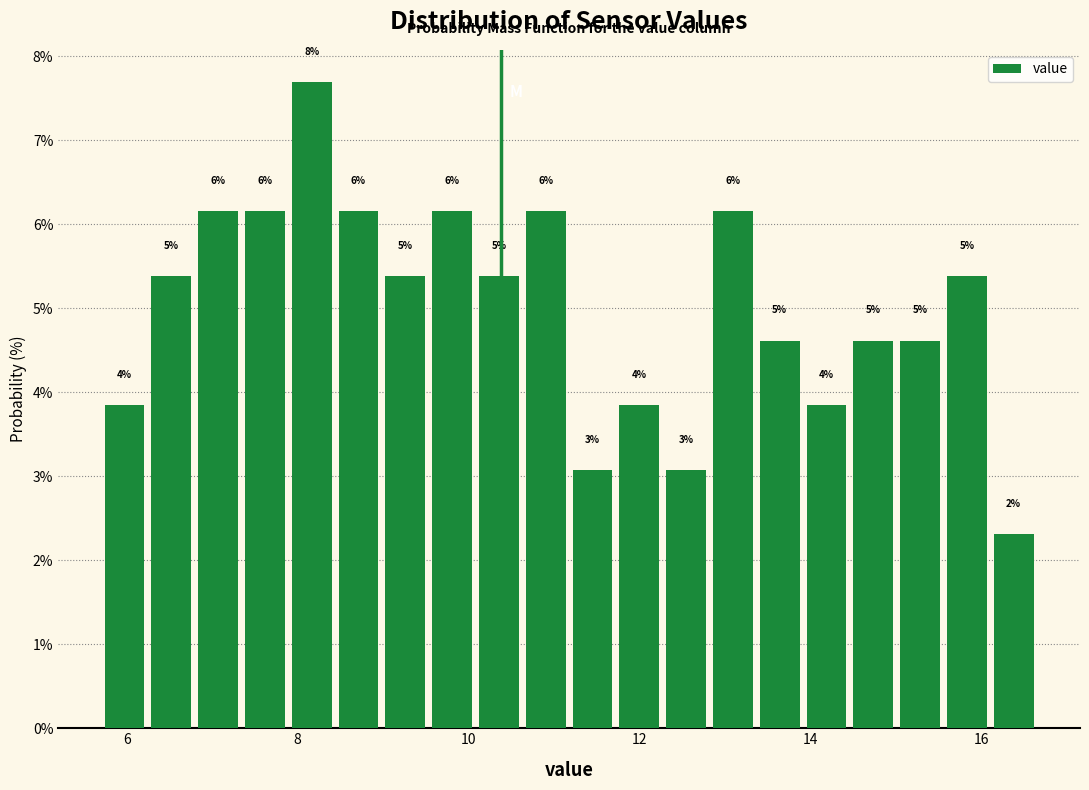

Read against the x-axis, roughly where is the centre of the tallest bar?

8.2